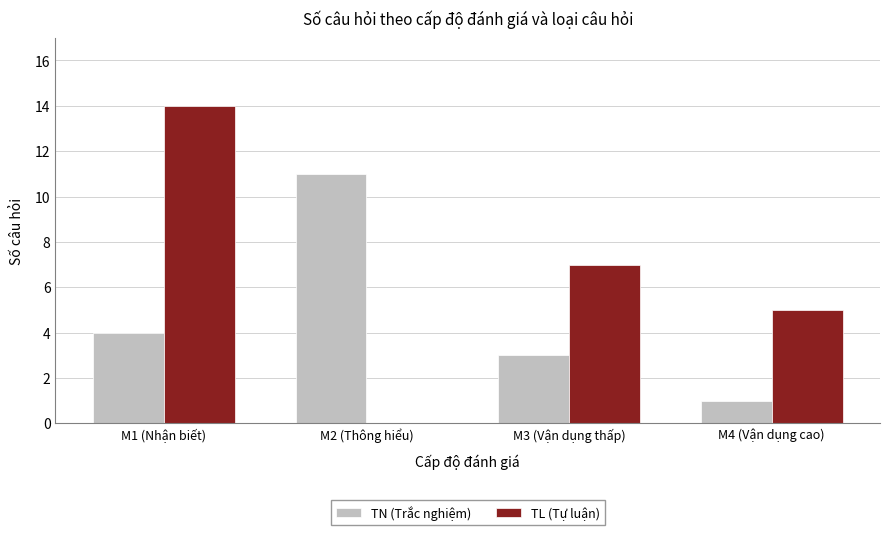

What is the difference between the TN (Trắc nghiệm) values at M4 (Vận dụng cao) and M2 (Thông hiểu)?

10